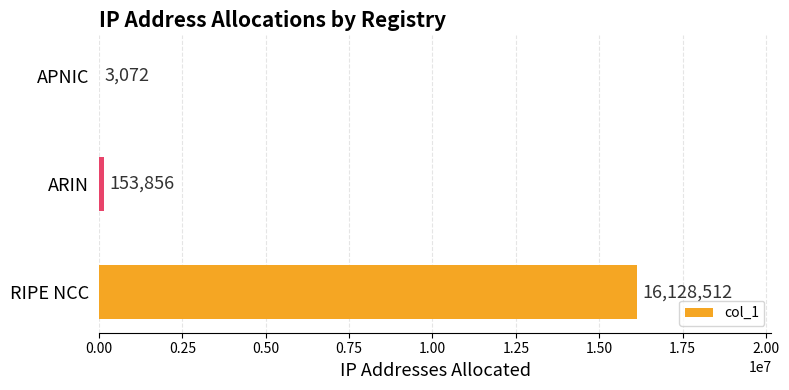

What is the average value?

5428480